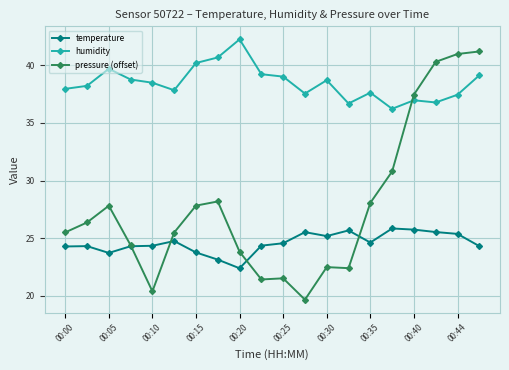

Rank the series by their average value, from lowest to highest.

temperature, pressure (offset), humidity